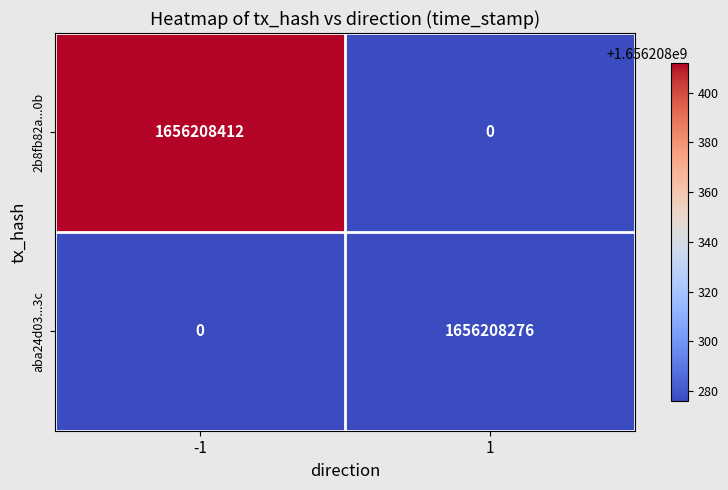

Between -1 and 1, which series saw the biggest shift?

2b8fb82a...0b